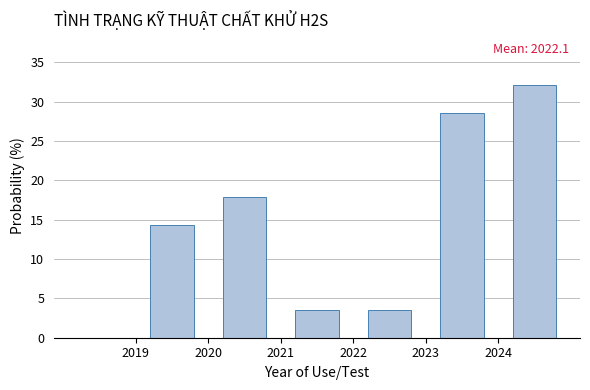

Over which range of the x-axis is the bar tallest?

2024 to 2025